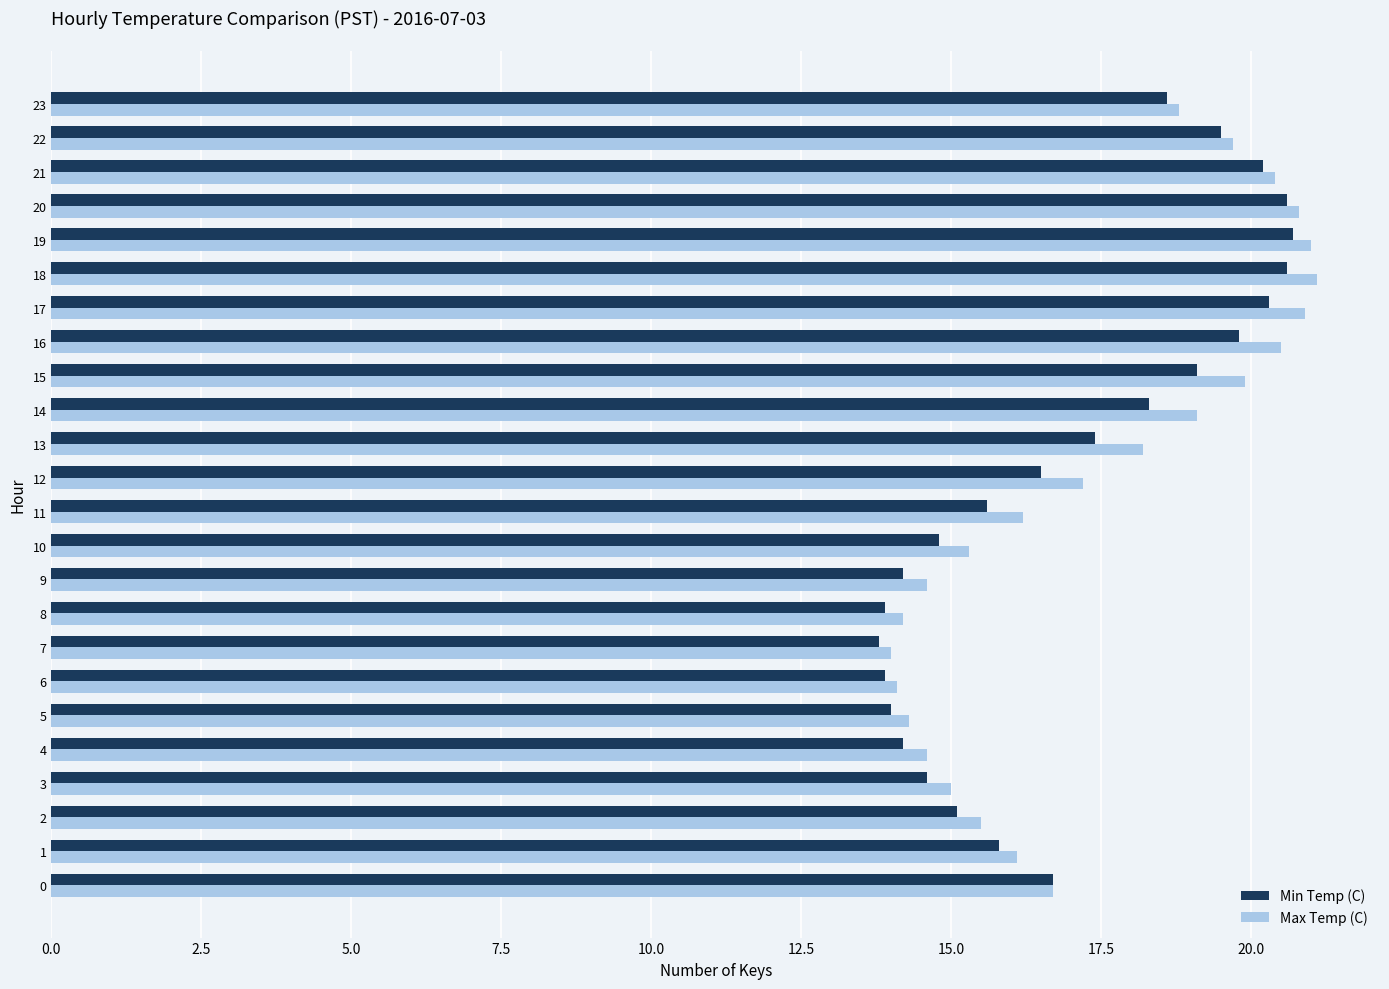

Count the number of categories in the chart.

24